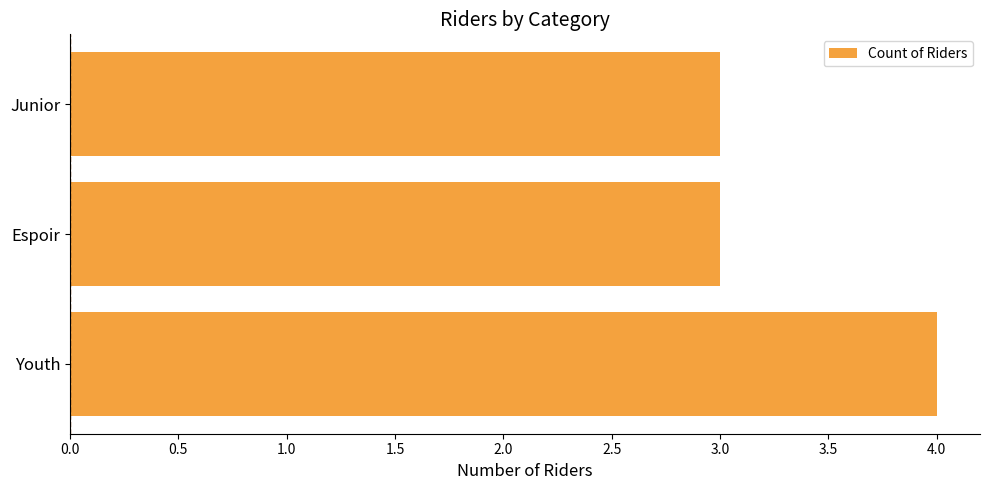

The chart shows a value of 3 at Junior. True or false?

True